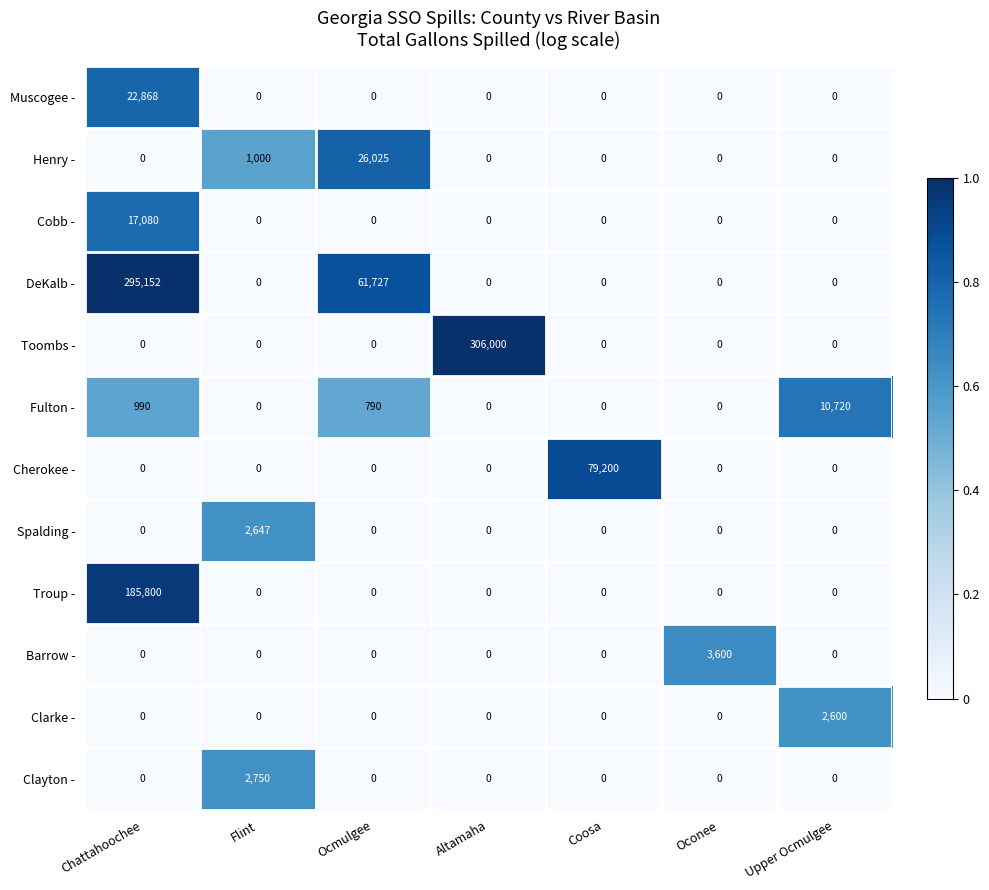

The value of Clayton - at Altamaha is 0. True or false?

True